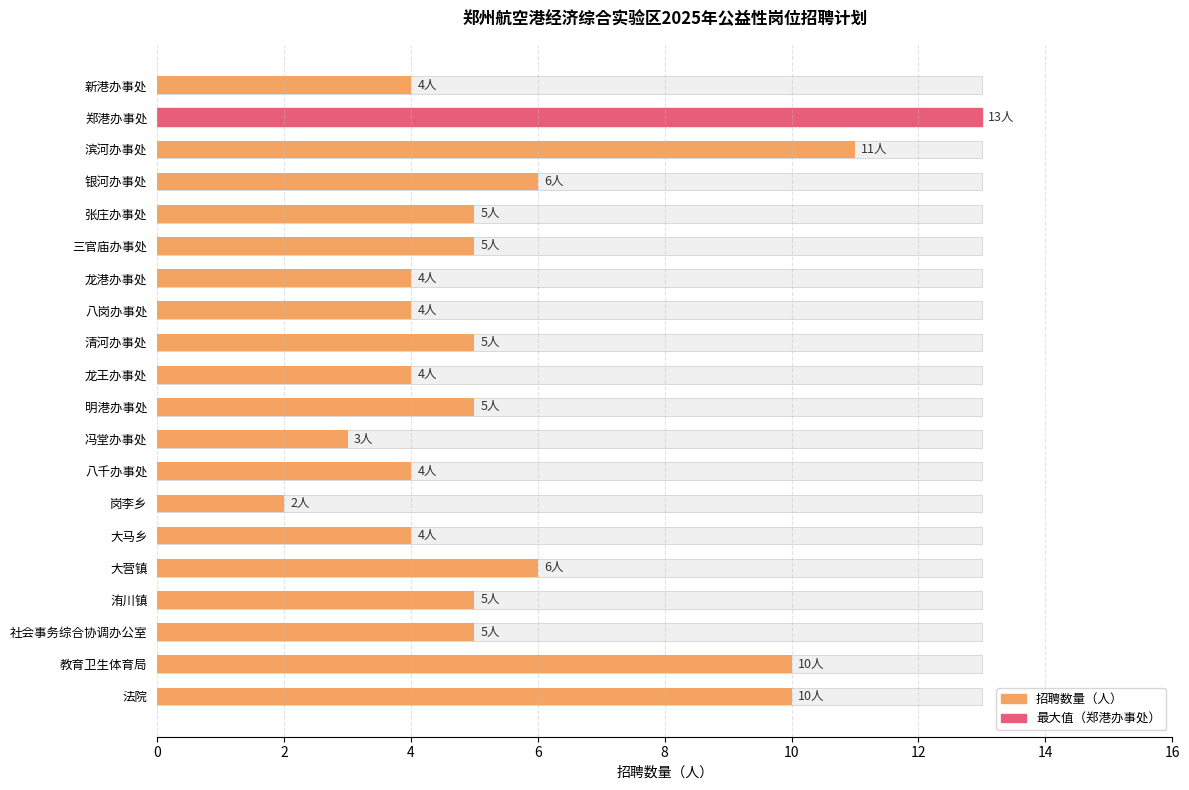

Approximately how many times larger is the value at 龙王办事处 compared to 郑港办事处?

0.3